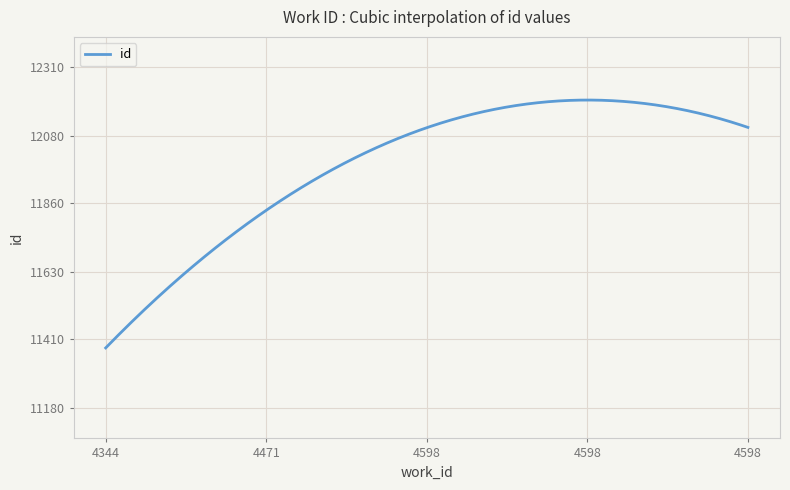

What is the difference between the maximum and minimum values?

821.6